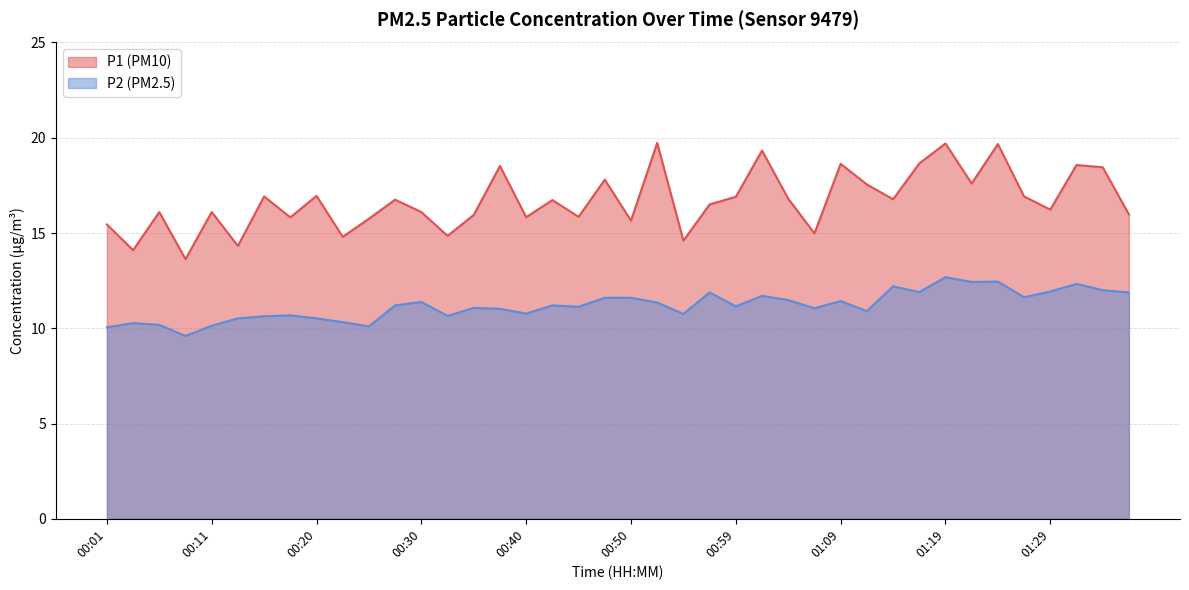

Which series has the largest total across all categories?

P1 (PM10)